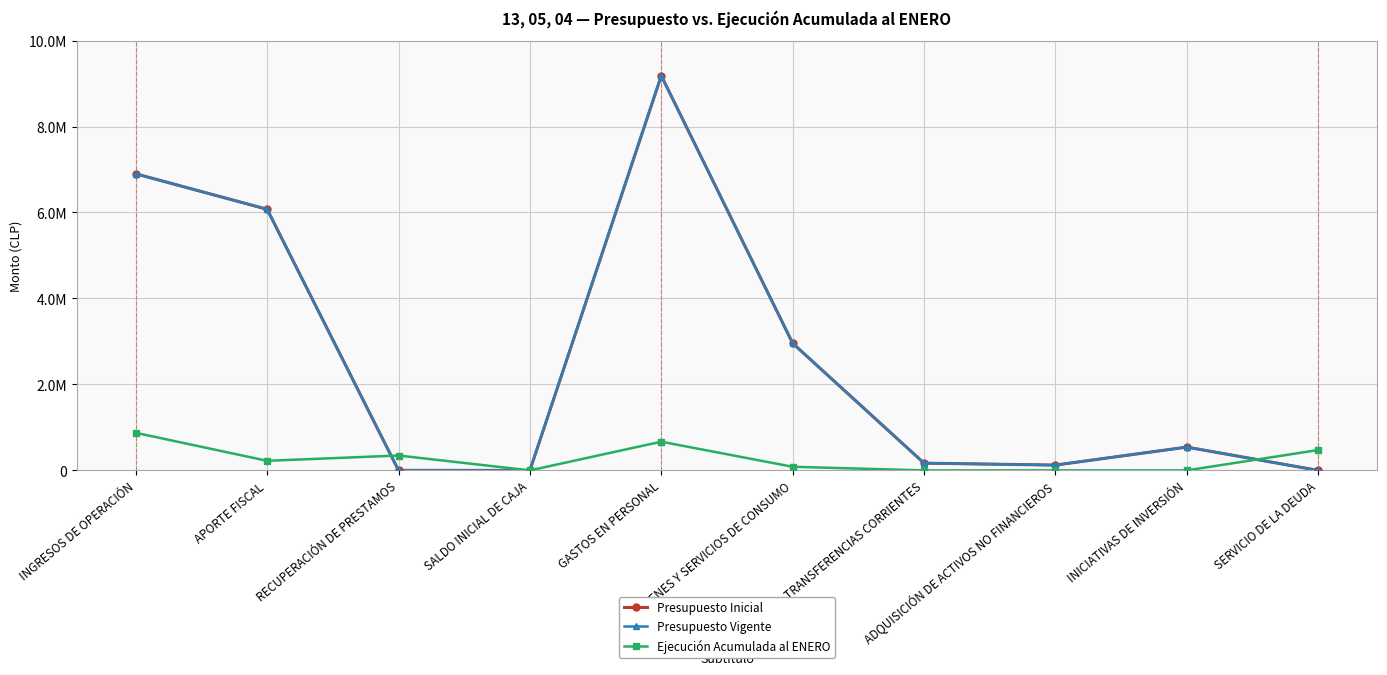

At which category is the sum across all series the highest?

GASTOS EN PERSONAL